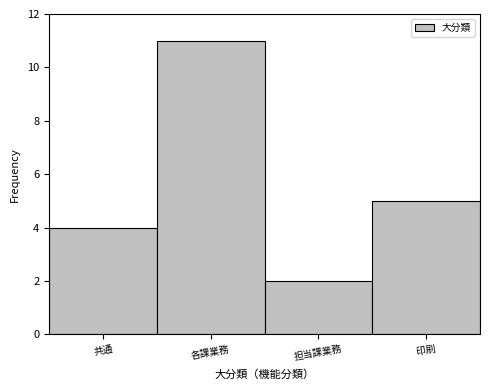

Reading right to left, transcribe all the data shown in this chart.

5	2	11	4